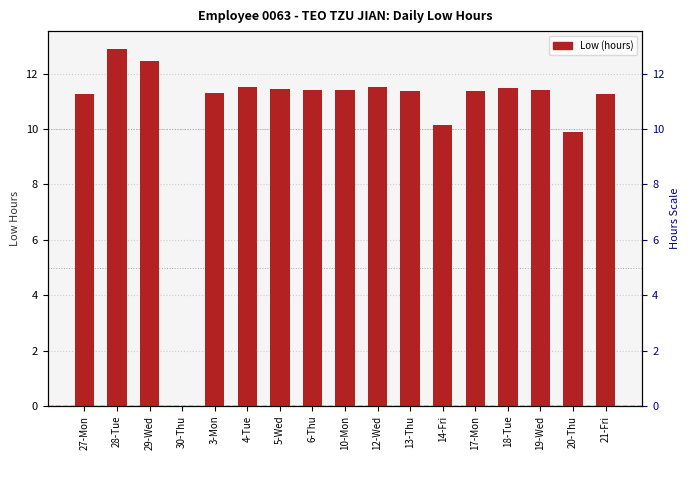

Rank the categories by value from lowest to highest.

30-Thu, 20-Thu, 14-Fri, 27-Mon, 21-Fri, 3-Mon, 17-Mon, 13-Thu, 10-Mon, 19-Wed, 6-Thu, 5-Wed, 18-Tue, 4-Tue, 12-Wed, 29-Wed, 28-Tue